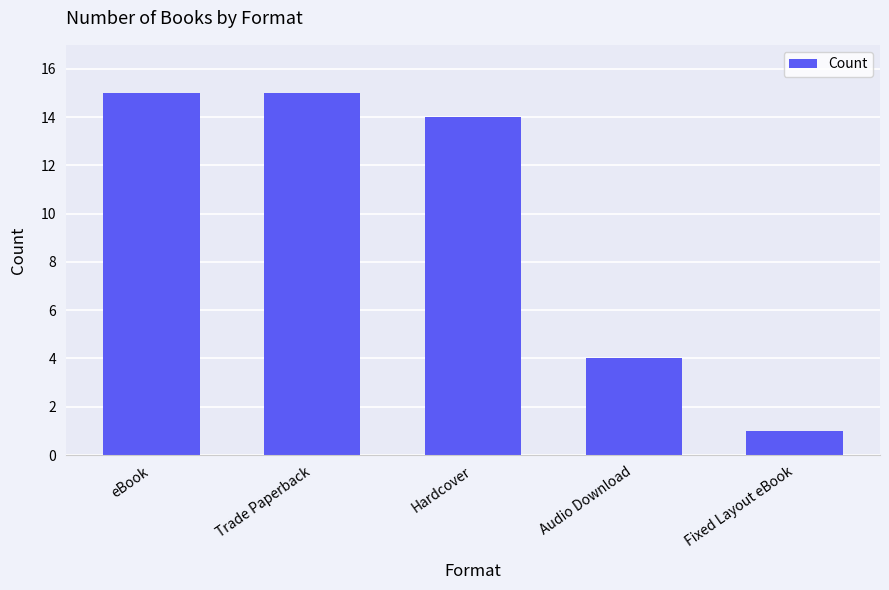

Which has a higher value, Trade Paperback or Fixed Layout eBook?

Trade Paperback